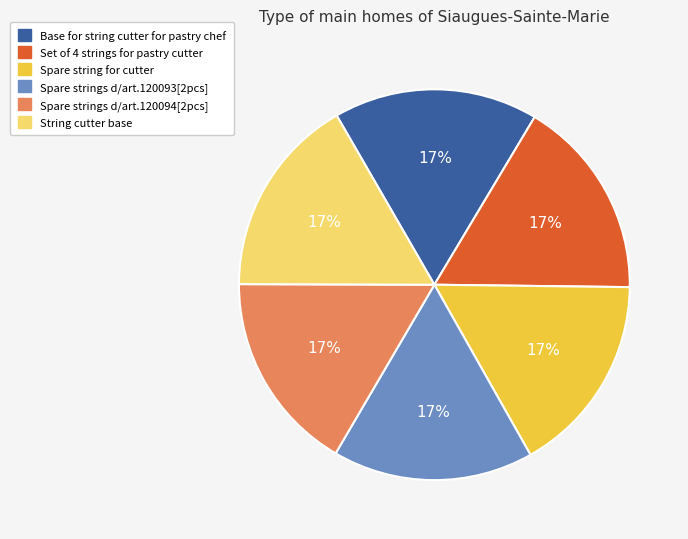

True or false: Spare strings d/art.120094[2pcs] accounts for 3% of the total.

False